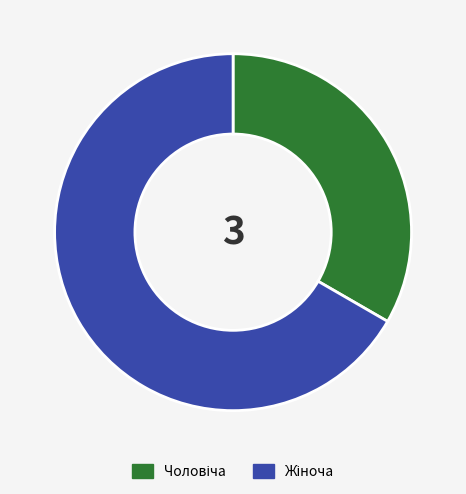

Is there any slice that represents more than half of the pie?

Yes